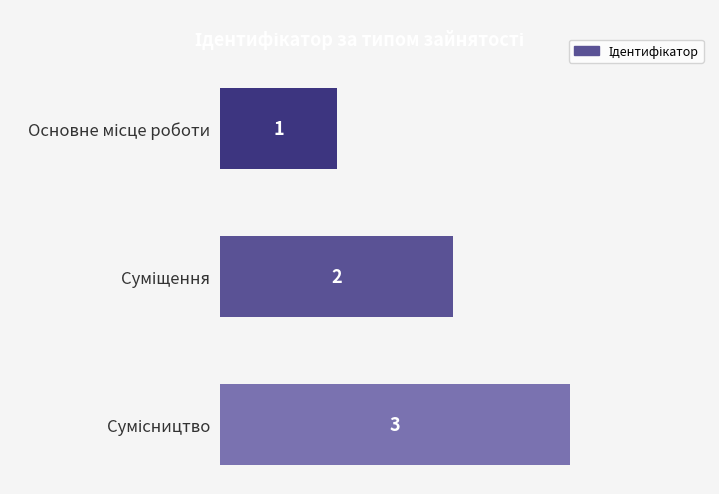

What is the sum of all values?

6